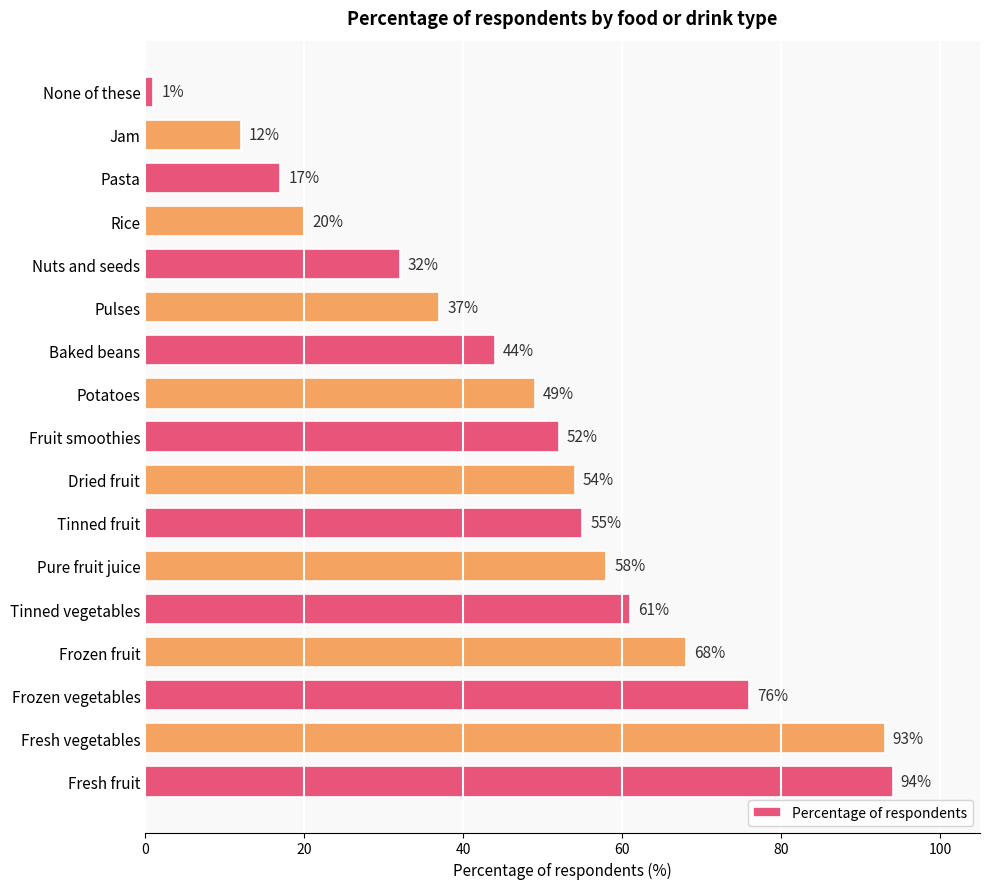

What is the change in value from Tinned fruit to Pure fruit juice?

+3